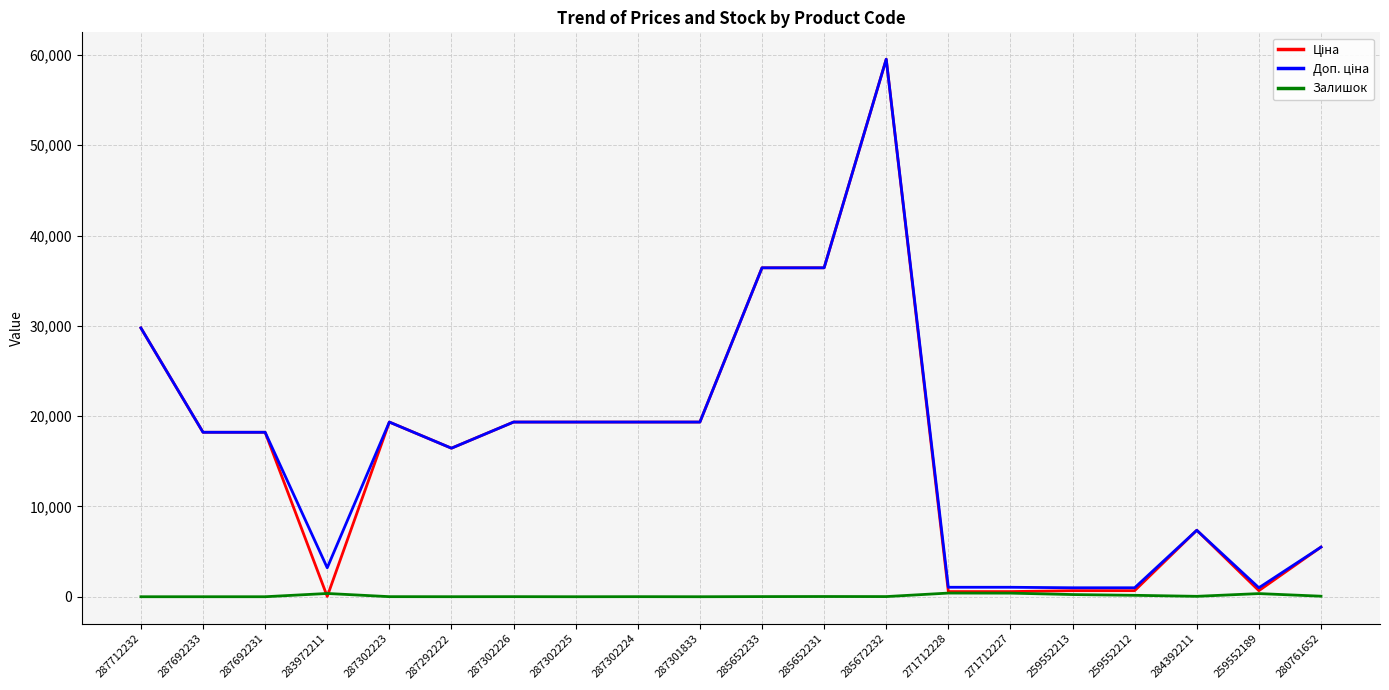

Which category has the highest value across all series?

285672232